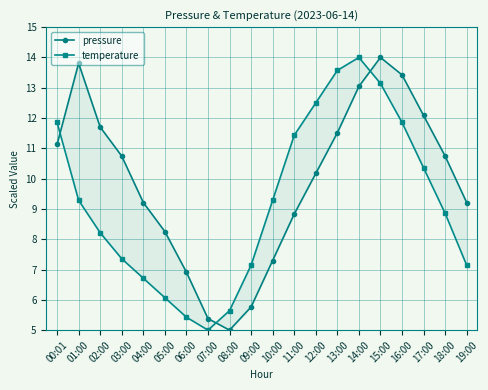

Where does the pressure series first go above 10?

00:01